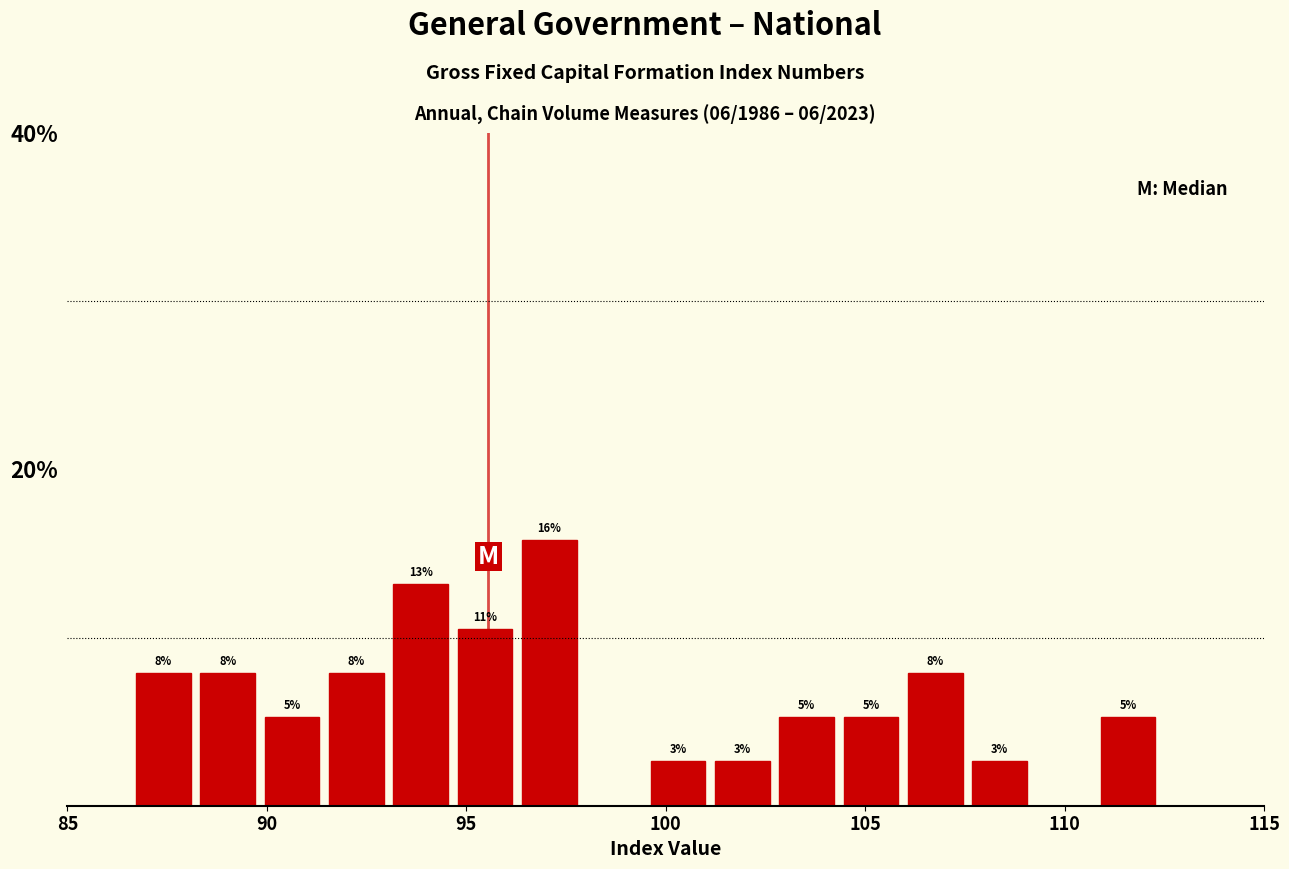

Read against the x-axis, roughly where is the centre of the tallest bar?

97.0